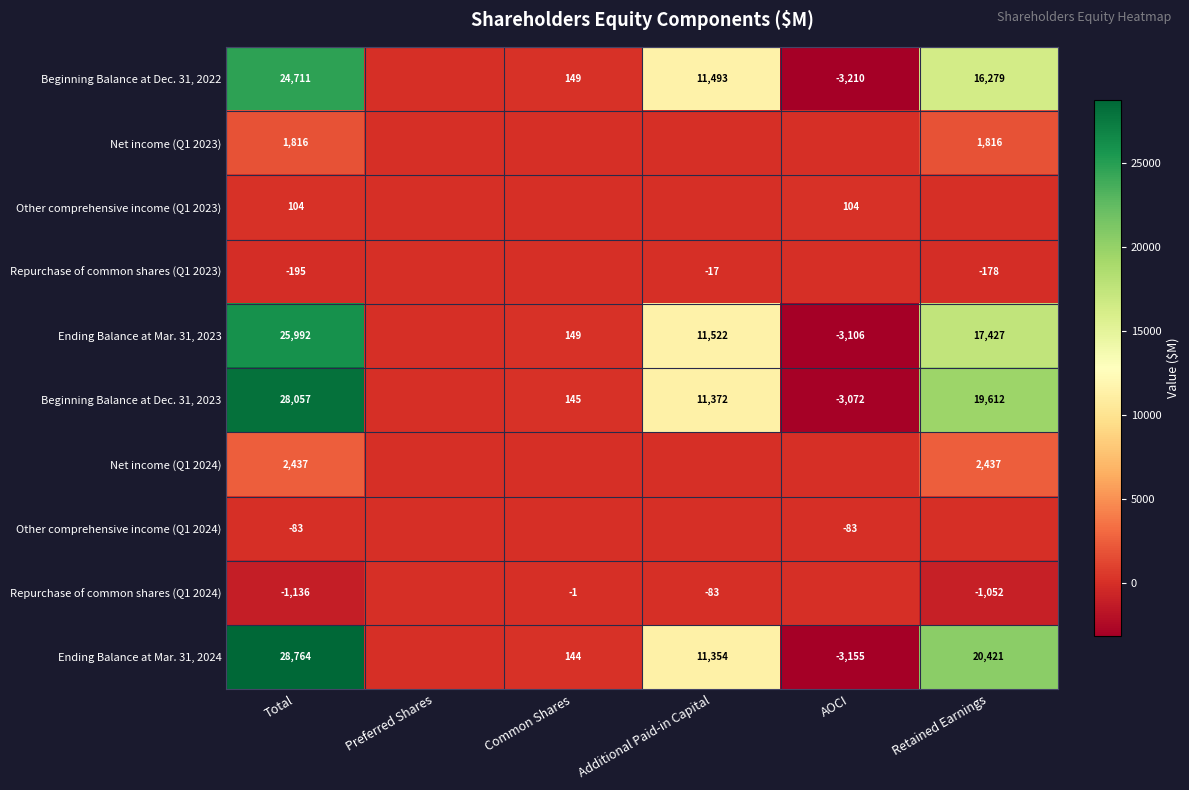

What is the difference between the Beginning Balance at Dec. 31, 2022 values at Total and Additional Paid-in Capital?

13218